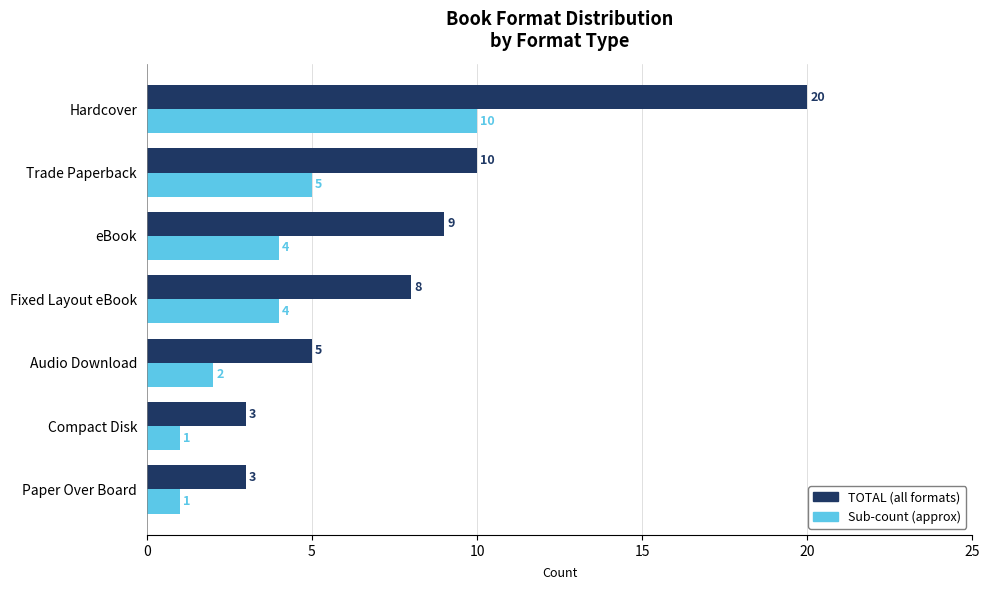

What is the sum of all TOTAL (all formats) values?

58